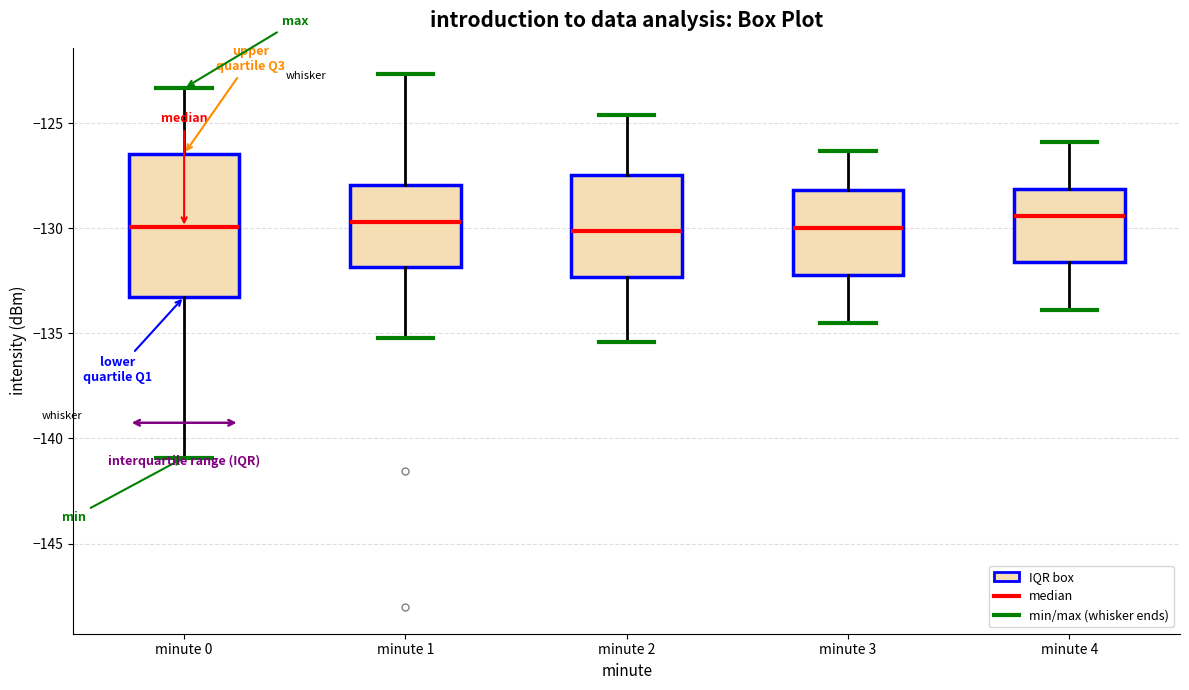

Which box is the tallest, from its lower edge to its upper edge?

minute 0